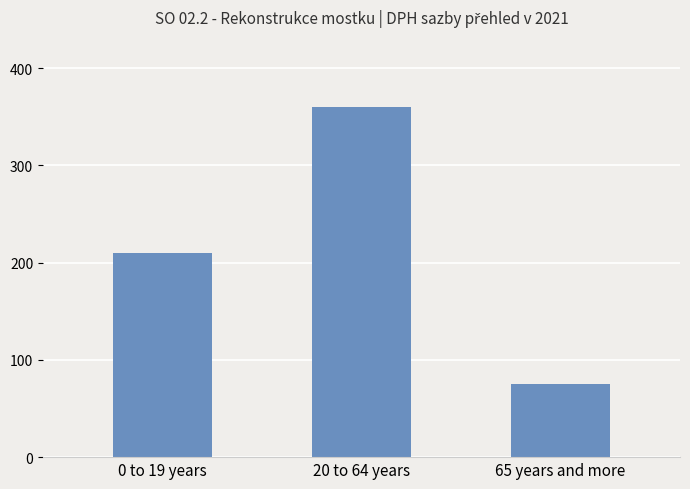

Rank the categories by value from lowest to highest.

65 years and more, 0 to 19 years, 20 to 64 years